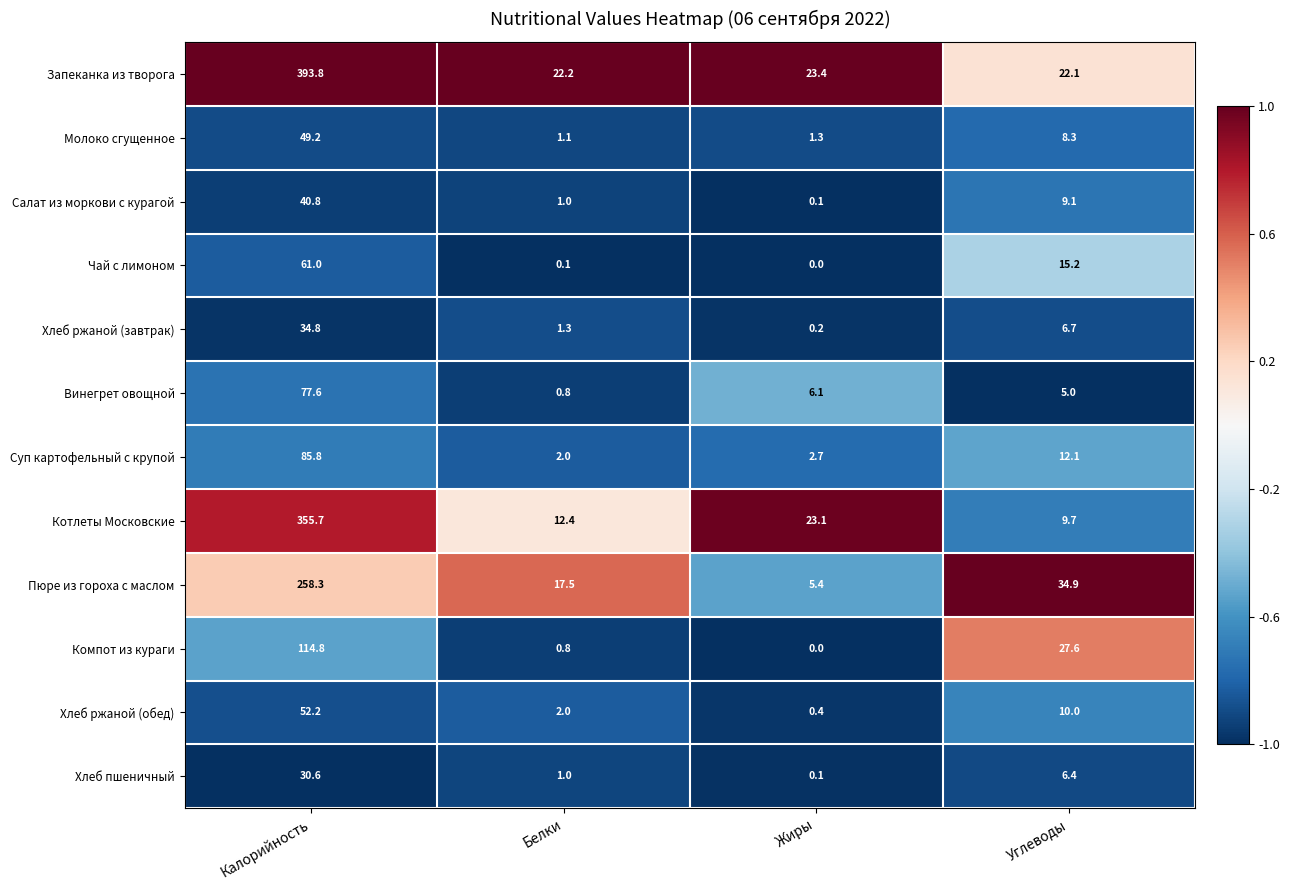

What is the average value of the Котлеты Московские series?

100.2